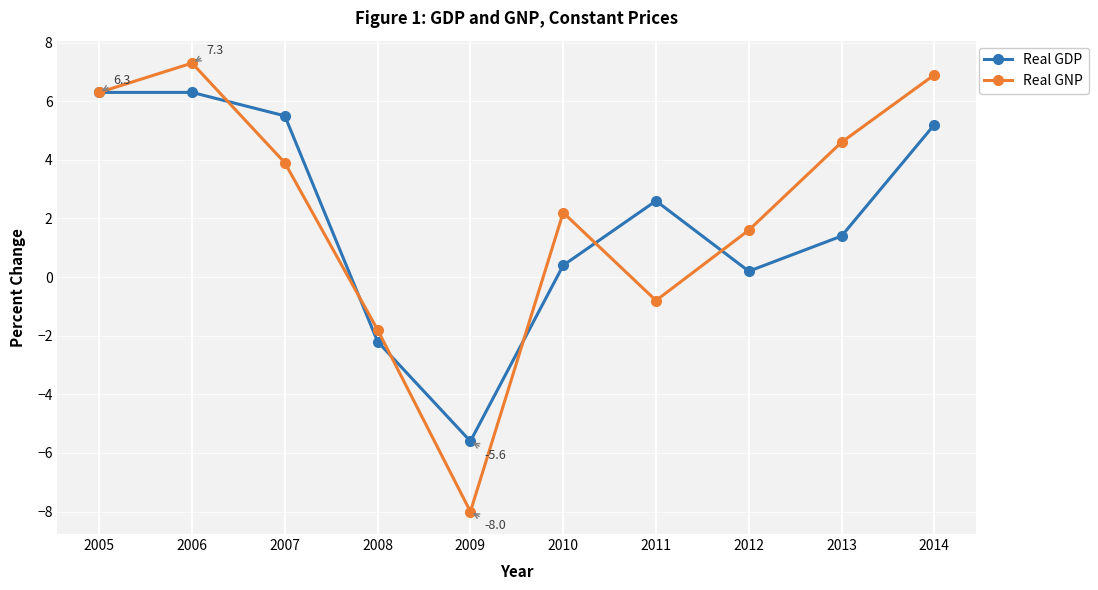

Which series has the largest range (max minus min)?

Real GNP